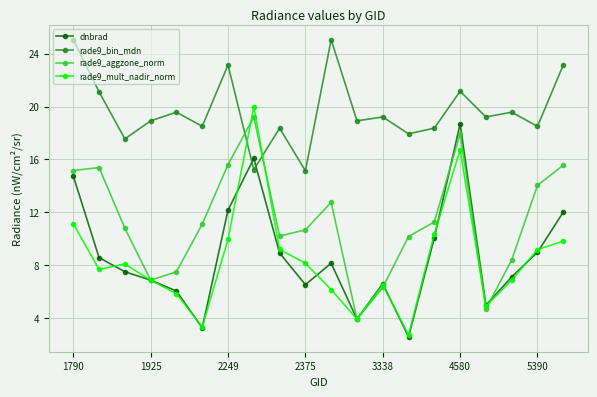

Which series has the largest total across all categories?

rade9_bin_mdn